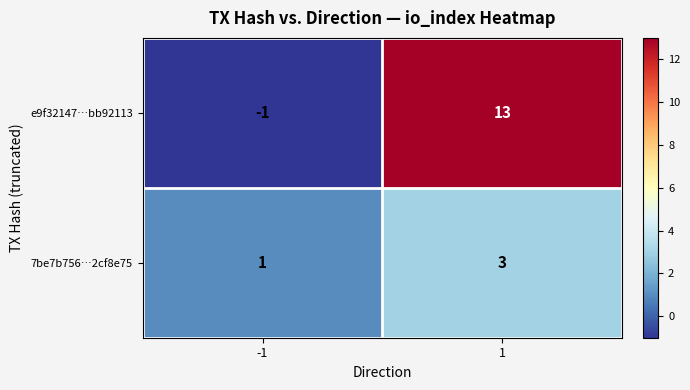

Rank the series at 1 from lowest to highest value.

7be7b756…2cf8e75, e9f32147…bb92113